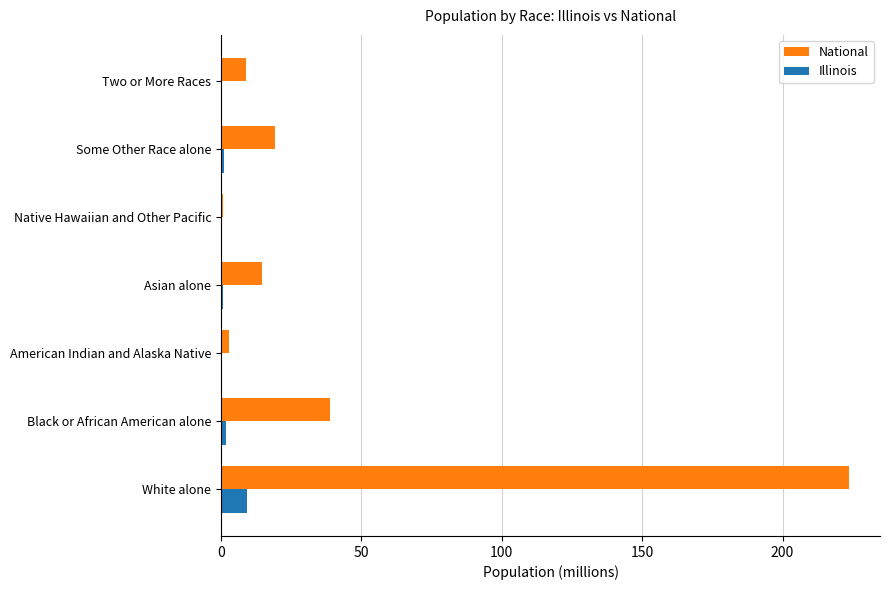

What is the sum of all National values?

308.7